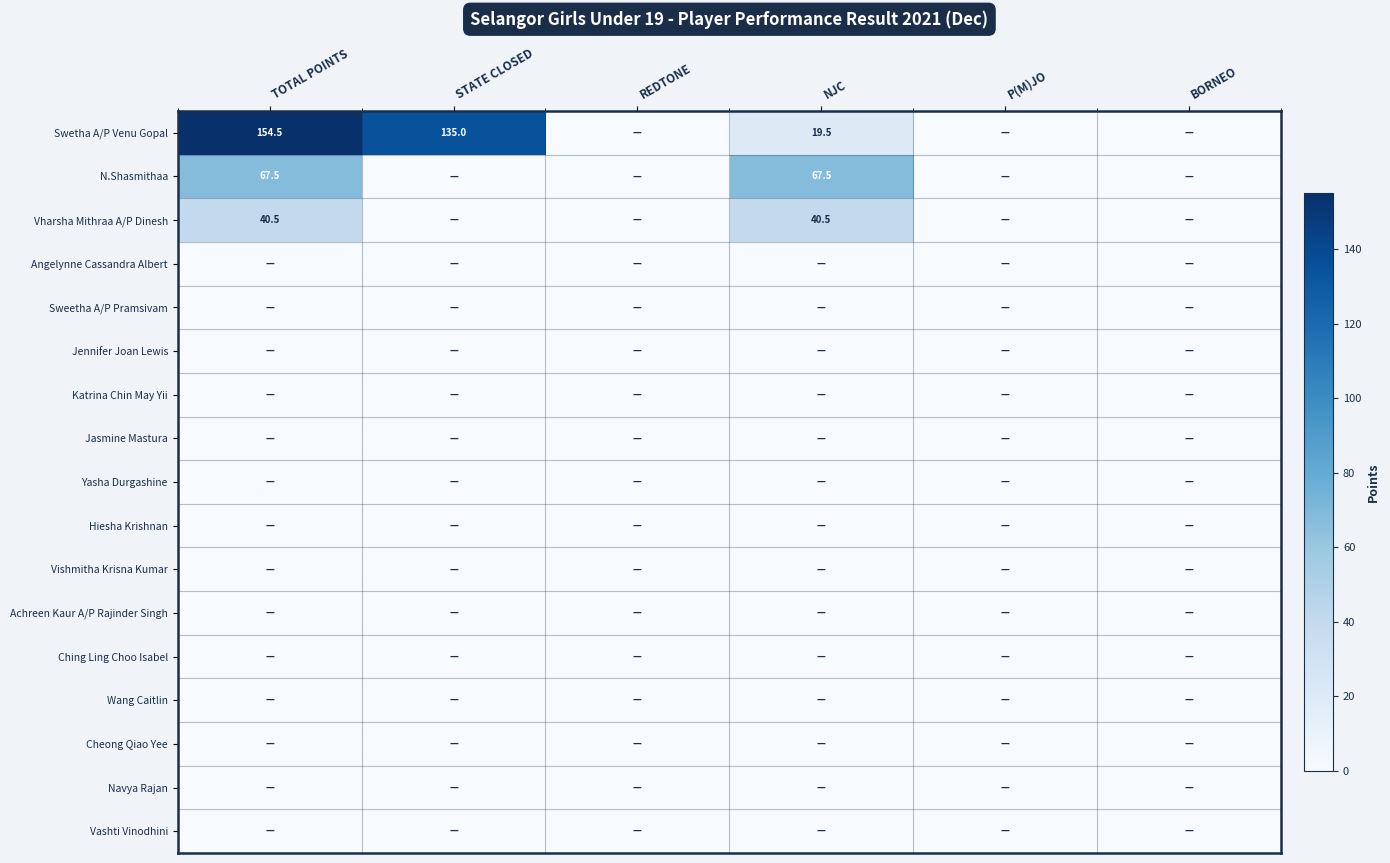

What is the average value of the Swetha A/P Venu Gopal series?

51.5